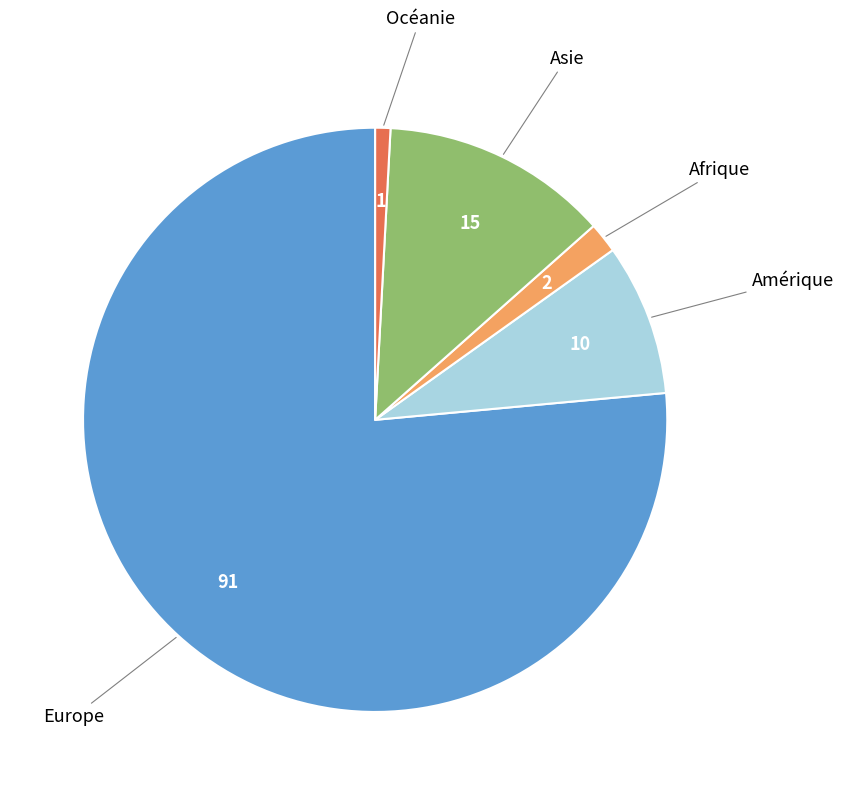

Rank the categories by value from highest to lowest.

Europe, Asie, Amérique, Afrique, Océanie